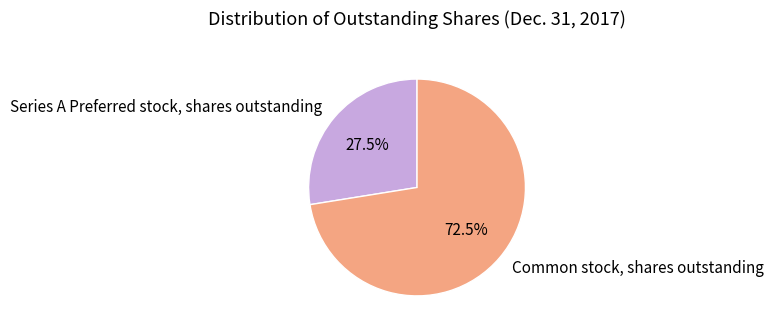

What is the ratio of the value at Series A Preferred stock, shares outstanding to the value at Common stock, shares outstanding?

0.4